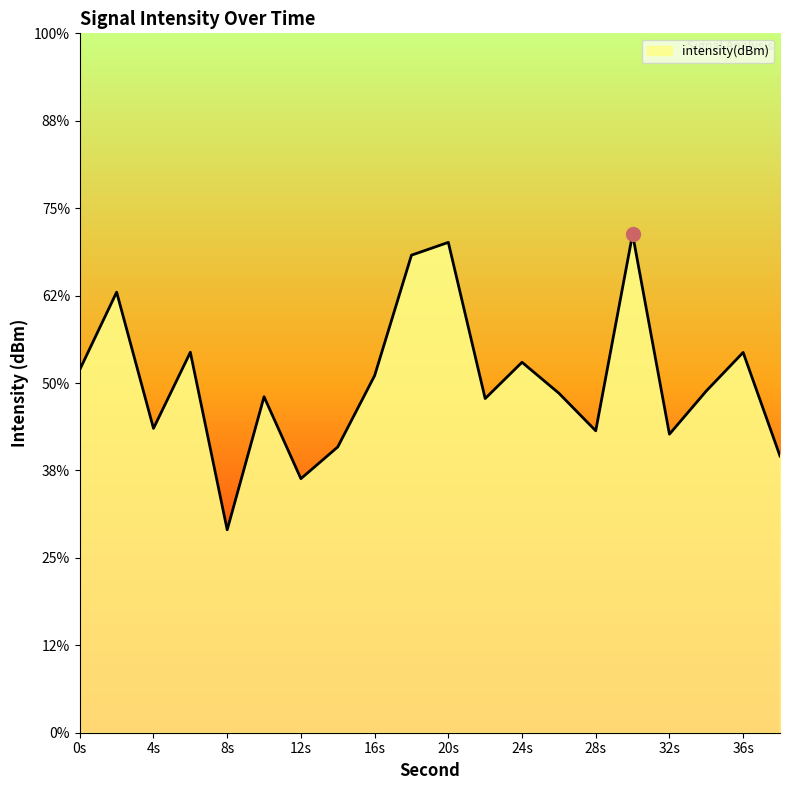

The value at 18 is -111.3. True or false?

True